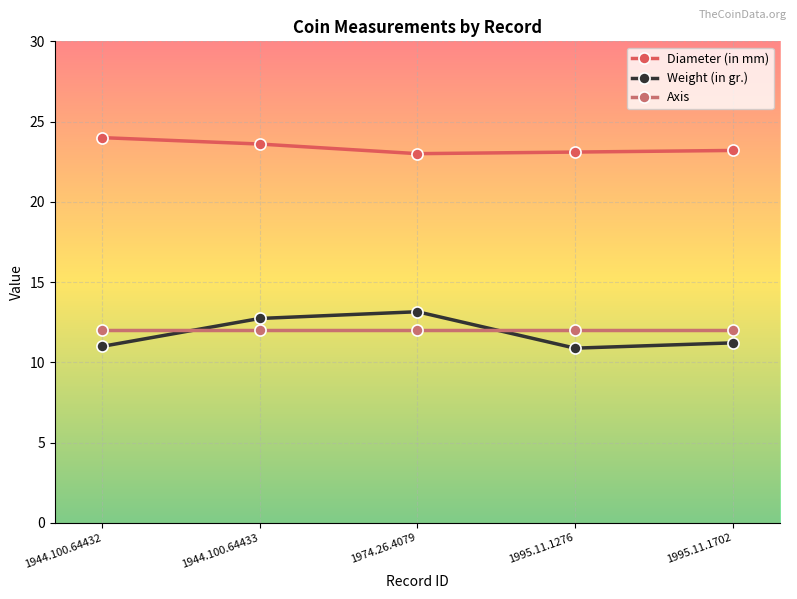

At how many categories does at least one series exceed 18?

5